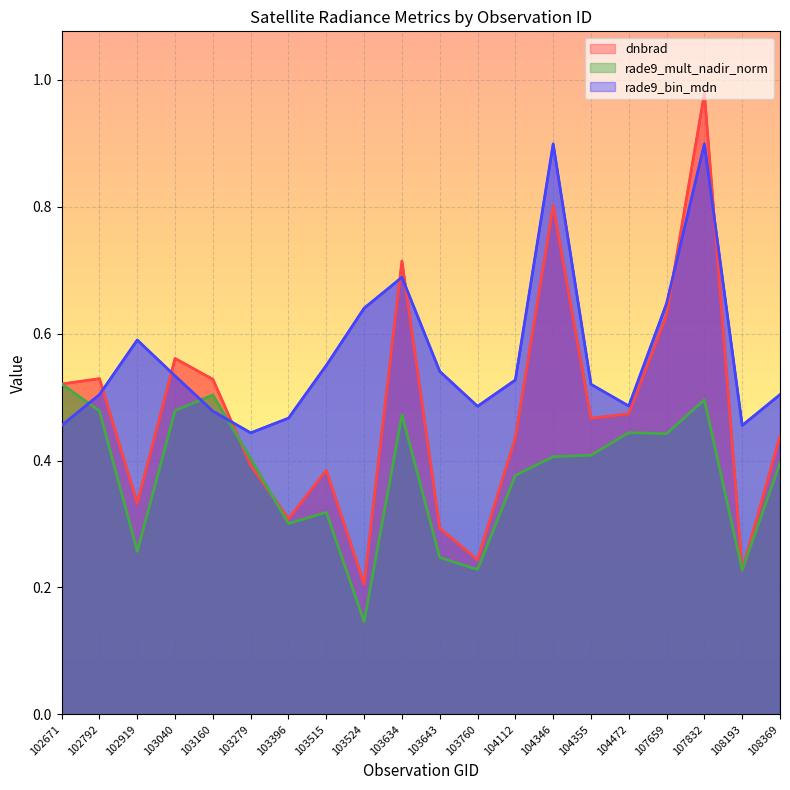

What is the highest value of the dnbrad series?

1.0